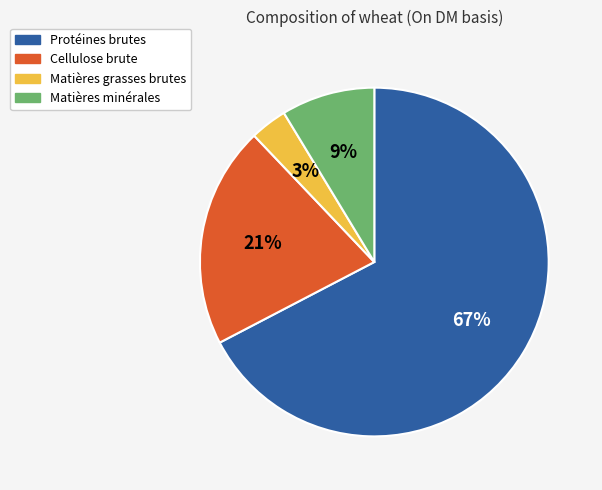

Is Protéines brutes the majority of the pie?

Yes